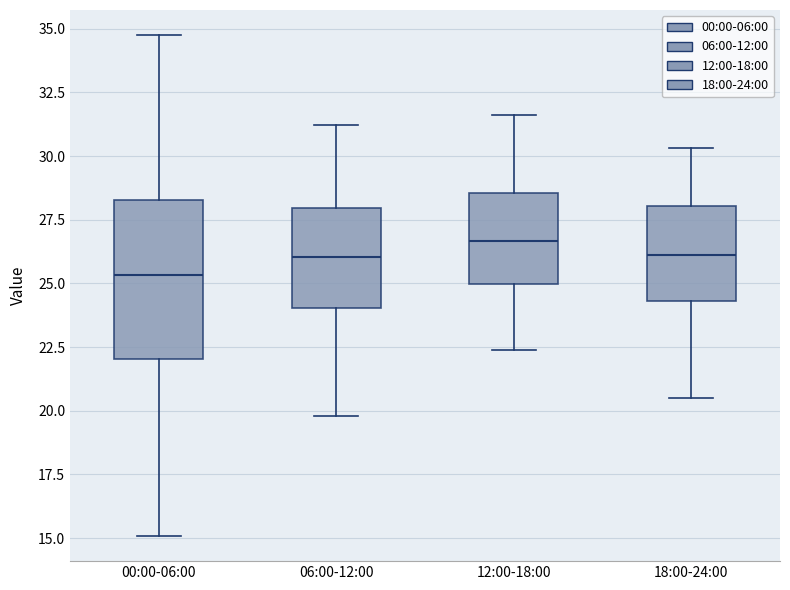

Where does the median line of the box for 18:00-24:00 sit on the y-axis? The values are not printed on the chart, so give them approximately, as read against the axis.

26.0